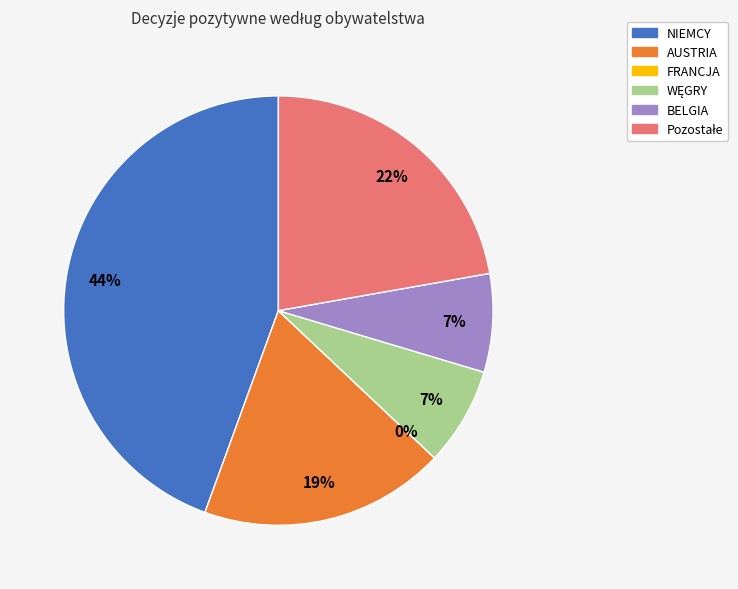

What percentage is the AUSTRIA slice, to the nearest percent?

19%